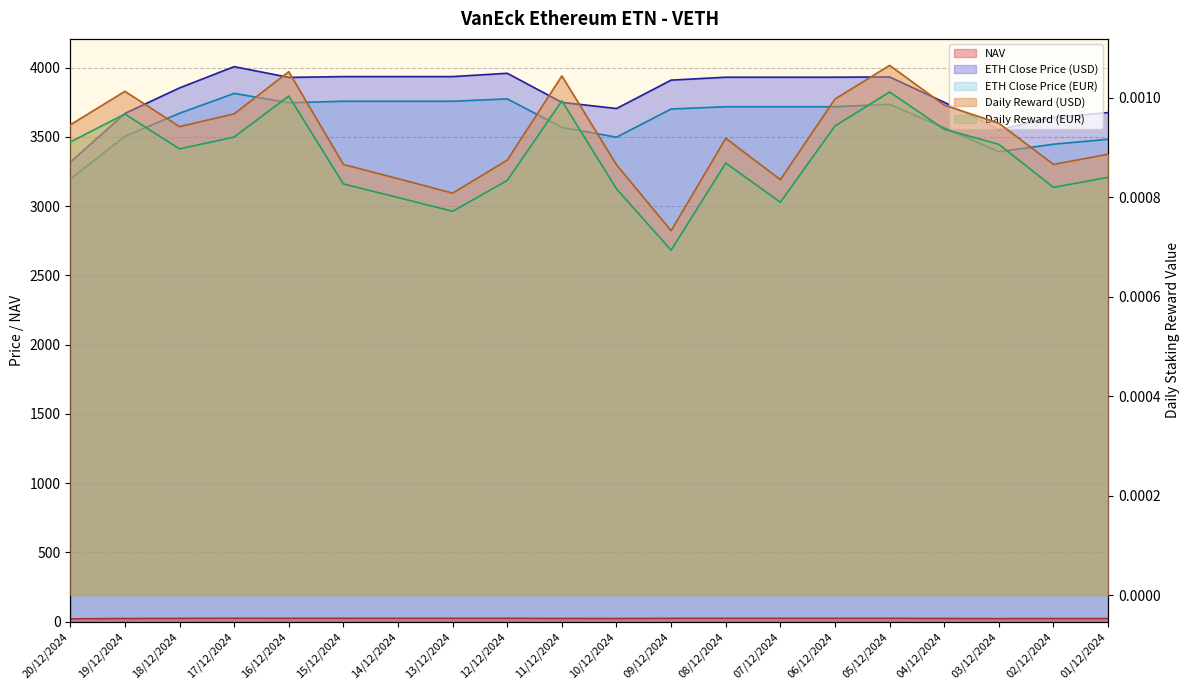

True or false: ETH Close Price (USD) and ETH Close Price (EUR) cross at least once.

False